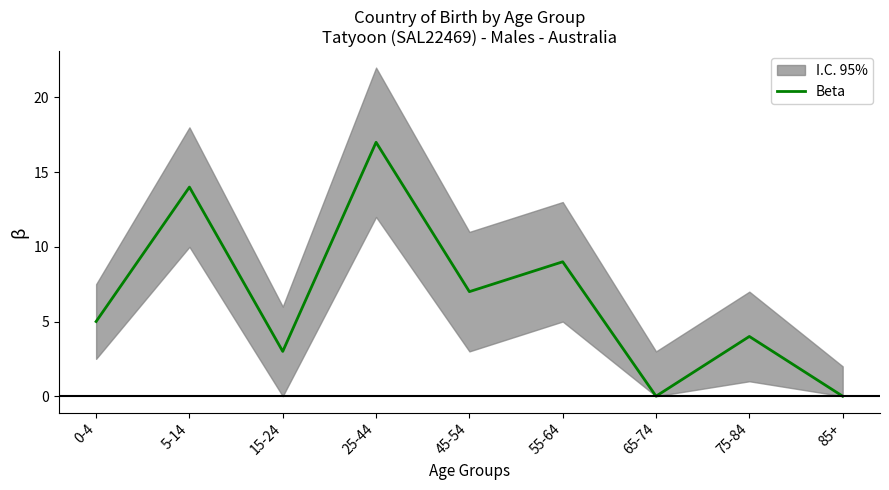

At which label is the value closest to 8?

45-54